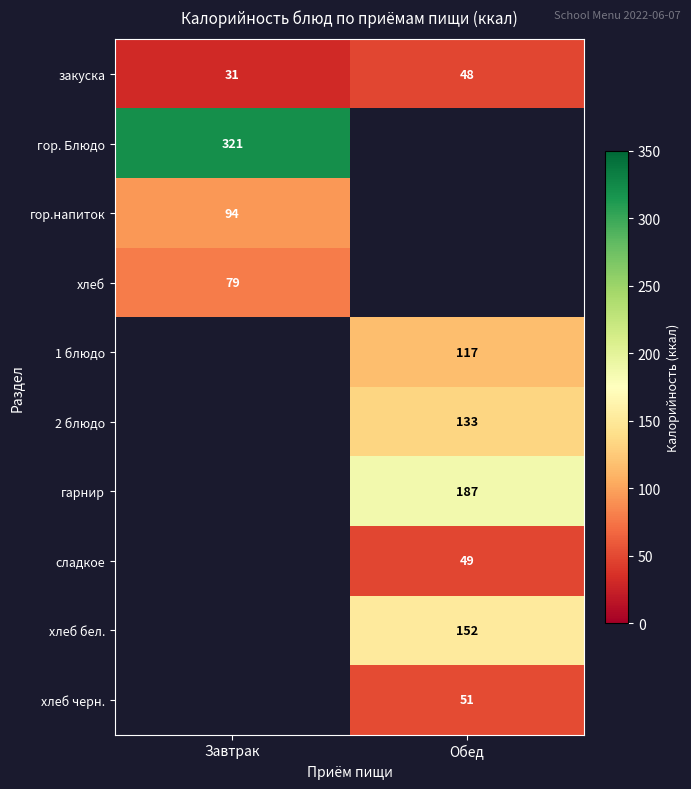

Is the value of сладкое at Обед greater than the value of 2 блюдо at Обед?

No